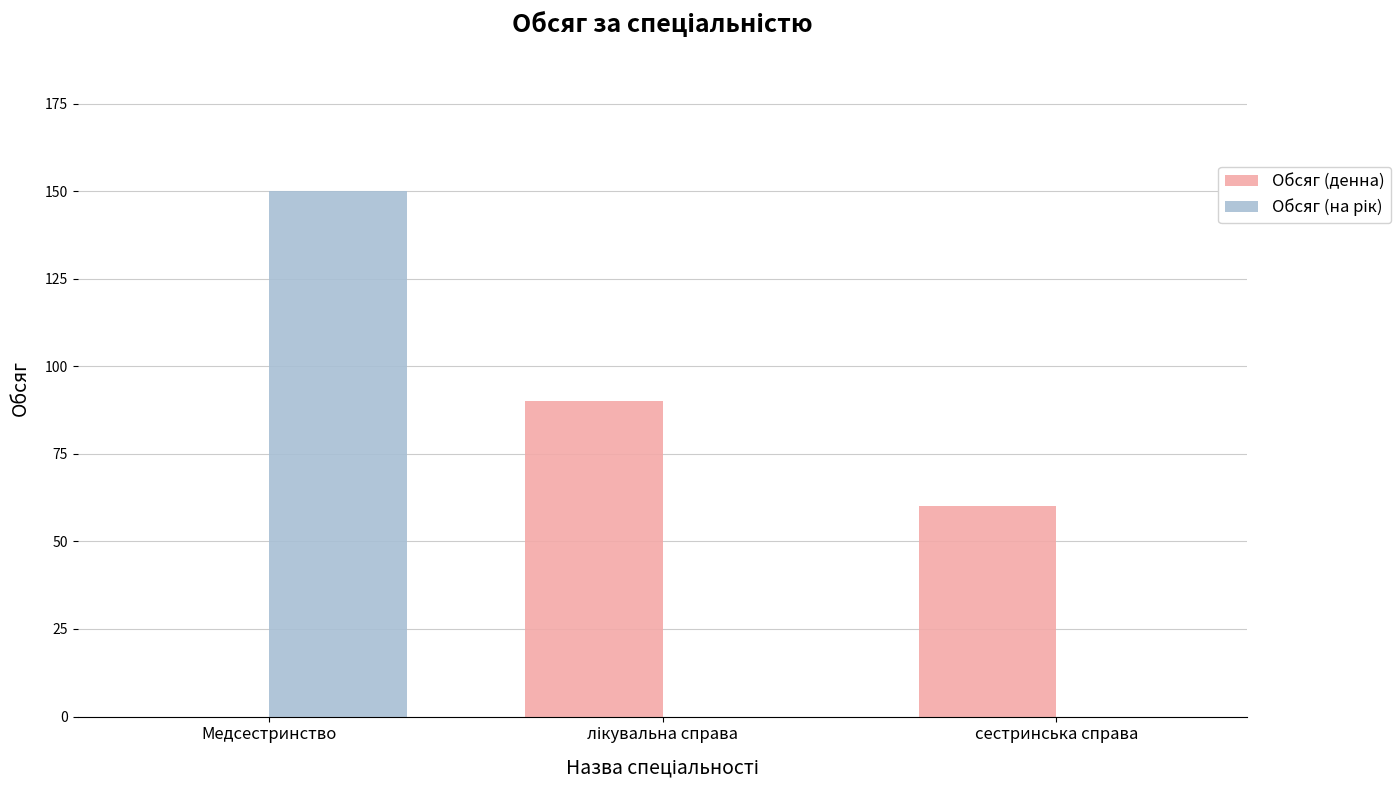

At which category is the sum across all series the highest?

Медсестринство